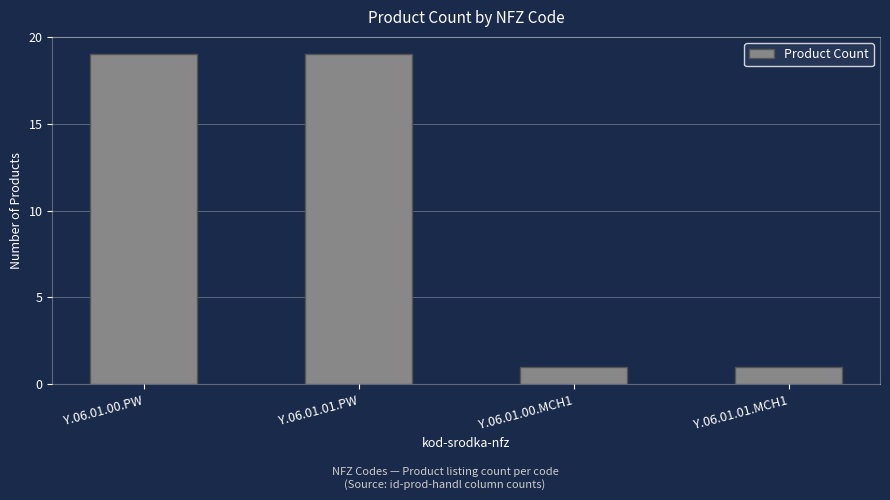

What is the change in value from Y.06.01.00.PW to Y.06.01.01.MCH1?

-18